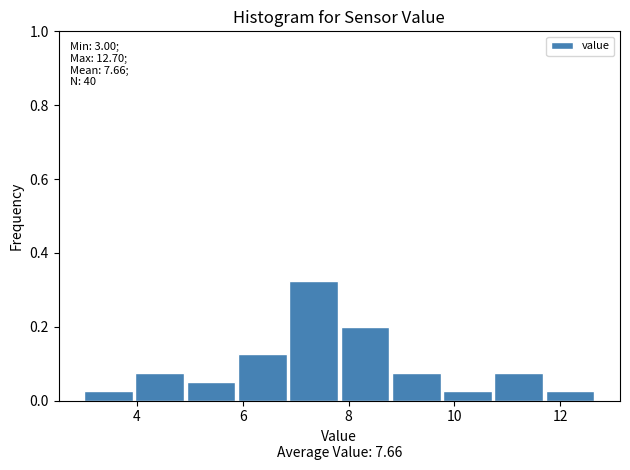

Over which range of the x-axis is the bar tallest?

6.8 to 7.8